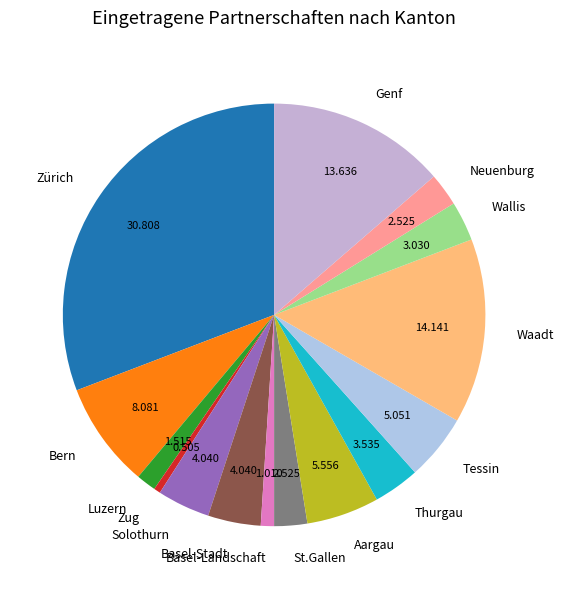

Do Zug and Solothurn together represent more than half of the pie?

No